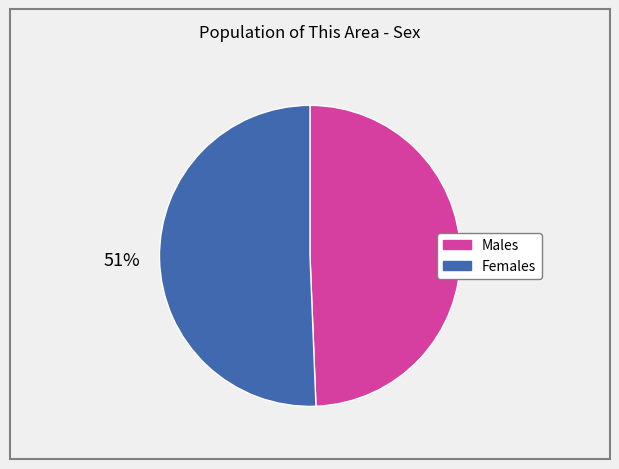

Does any single category account for the majority?

Yes